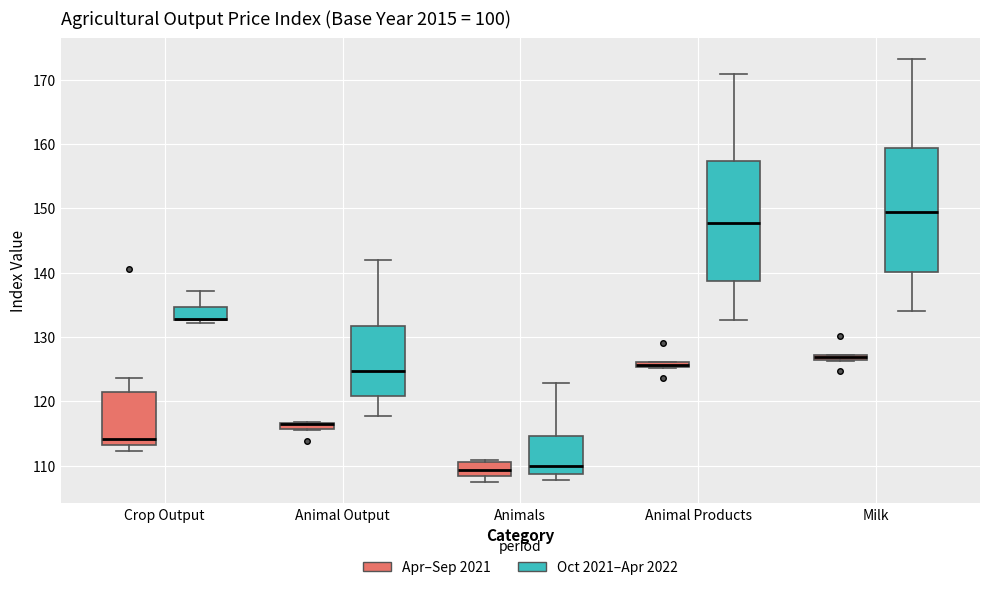

Where does the median line of the box for Milk (Oct 2021–Apr 2022) sit on the y-axis? The values are not printed on the chart, so give them approximately, as read against the axis.

149